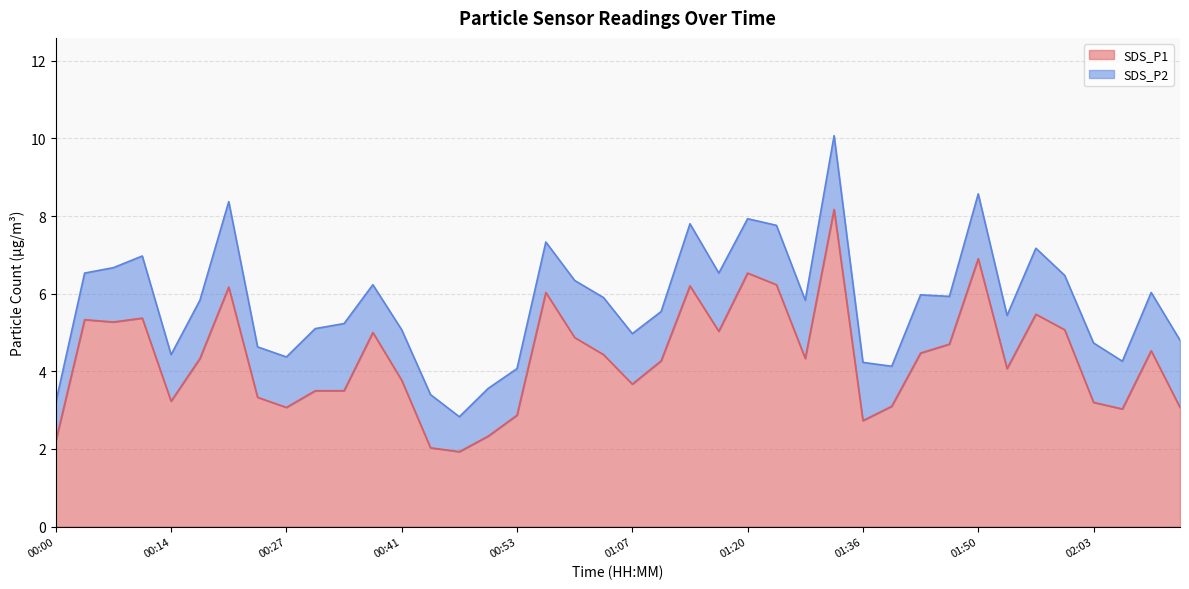

What is the ratio of the value at 01:26 to the value at 02:03?

1.4